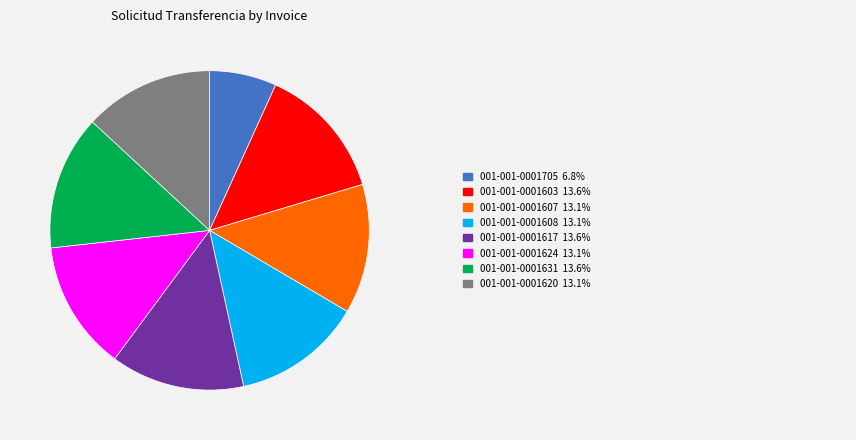

Is there a majority slice in this chart?

No